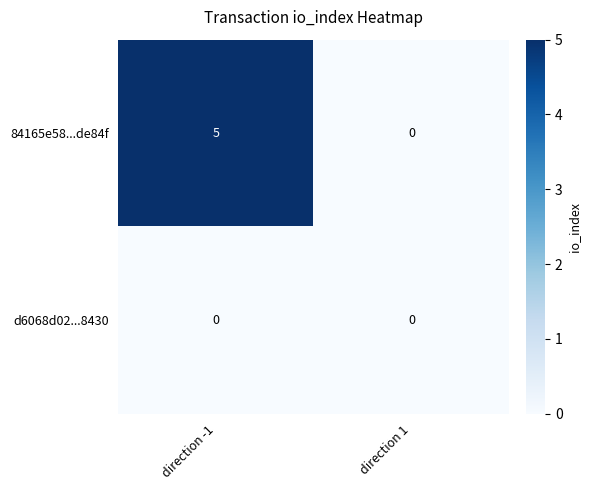

Which category has the lowest value in the 84165e58...de84f series?

direction 1